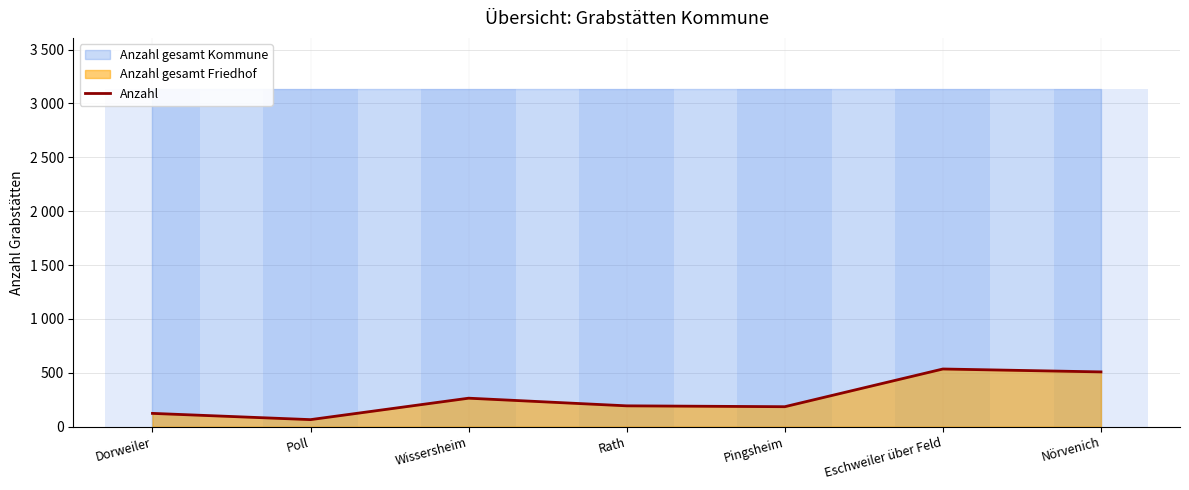

The value at Dorweiler is 123. True or false?

True